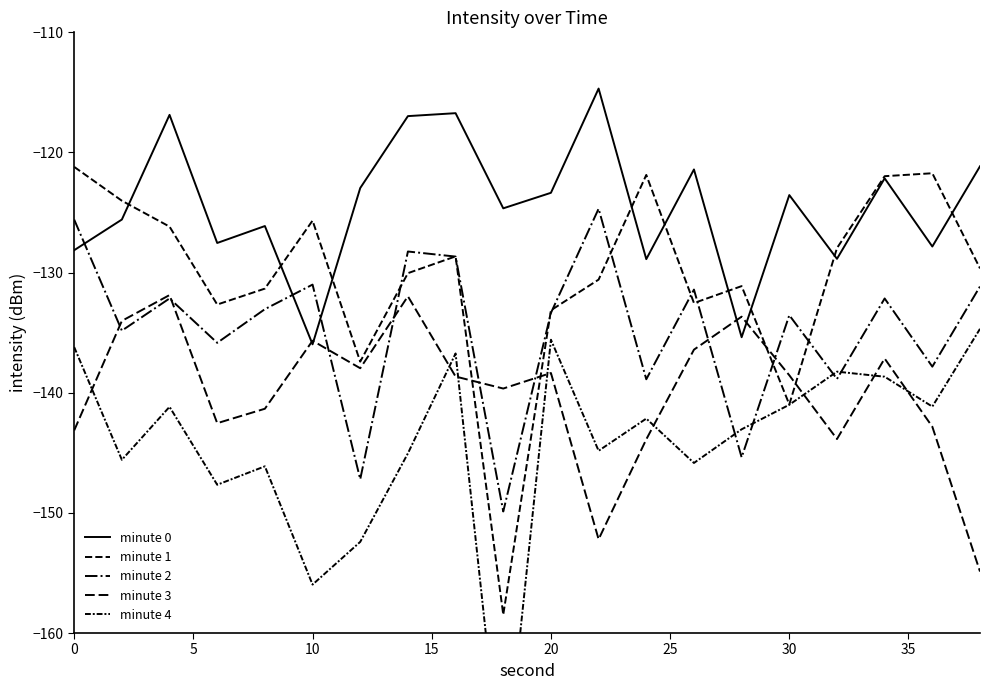

Reading right to left, list all the values displayed in this chart.

minute 0: -121.2	-127.8	-122.2	-128.9	-123.5	-135.4	-121.4	-128.9	-114.7	-123.4	-124.6	-116.7	-117.0	-123.0	-136.0	-126.1	-127.5	-116.9	-125.6	-128.1
minute 1: -129.6	-121.7	-122.0	-128.0	-141.0	-131.1	-132.5	-121.9	-130.6	-133.1	-158.5	-128.6	-130.0	-137.4	-125.7	-131.3	-132.7	-126.2	-124.0	-121.2
minute 2: -131.2	-137.8	-132.2	-138.9	-133.5	-145.4	-131.4	-138.9	-124.7	-133.4	-149.9	-128.7	-128.2	-147.2	-131.0	-133.0	-135.8	-132.2	-134.8	-125.6
minute 3: -154.9	-142.8	-137.2	-143.9	-138.5	-133.7	-136.4	-143.9	-152.2	-138.4	-139.6	-138.6	-132.0	-138.0	-135.7	-141.3	-142.5	-131.9	-134.0	-143.1
minute 4: -134.7	-141.2	-138.7	-138.2	-141.0	-143.0	-145.8	-142.2	-144.8	-135.6	-173.5	-136.7	-145.0	-152.4	-156.0	-146.1	-147.7	-141.2	-145.6	-136.2